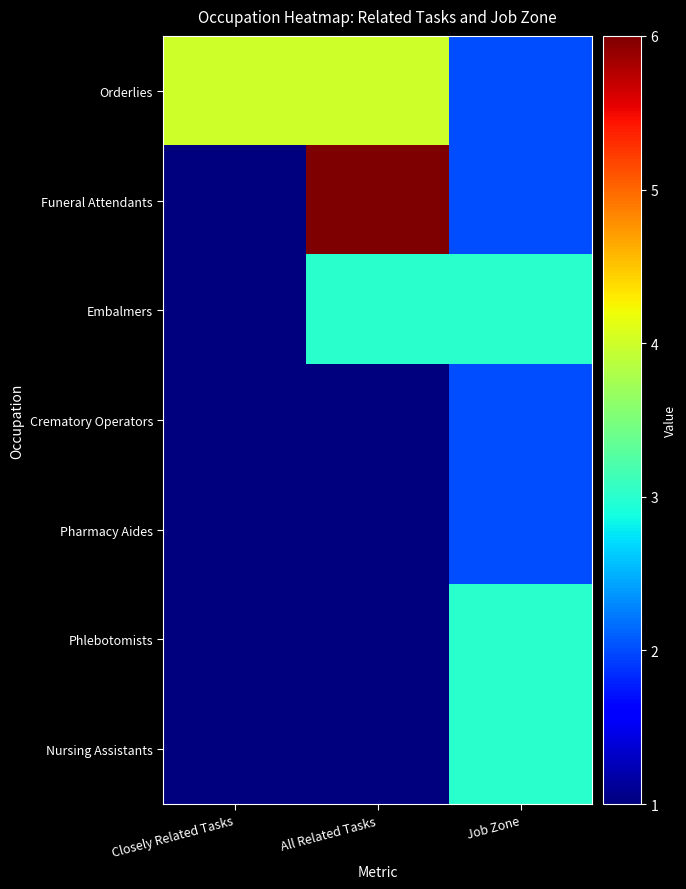

Which series has the largest total across all categories?

Orderlies